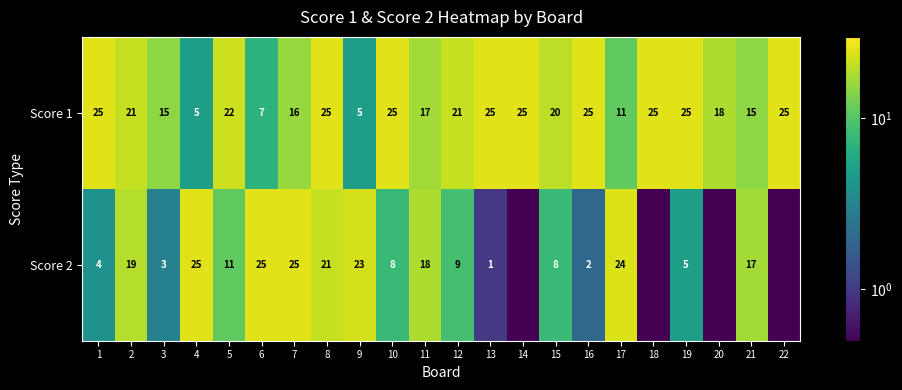

What is the maximum value for Score 2?

25.0